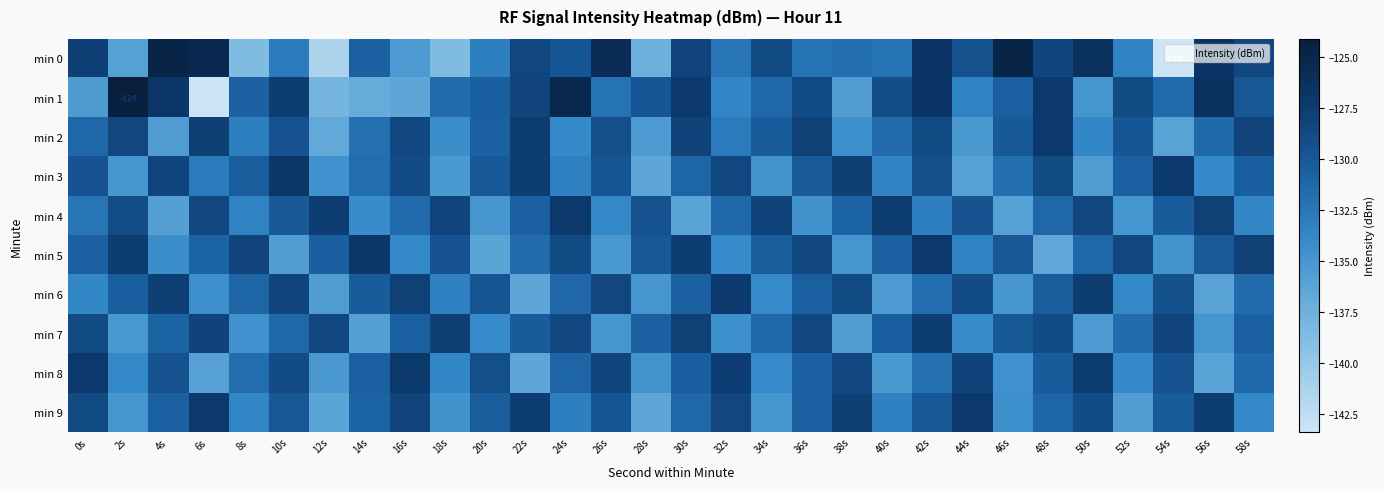

At how many categories does at least one series exceed -128?

25